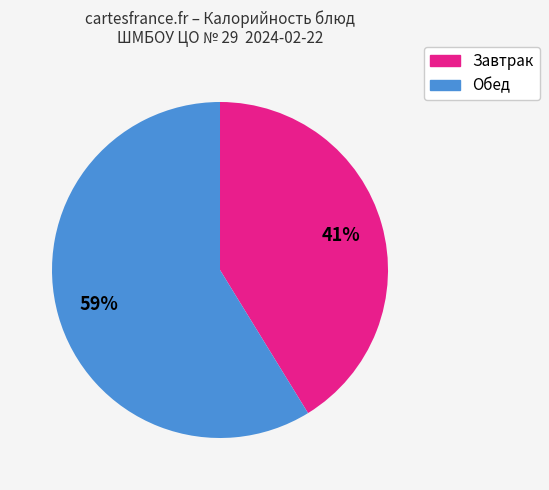

To the nearest percent, what is the difference between the largest and smallest slice percentages?

18%